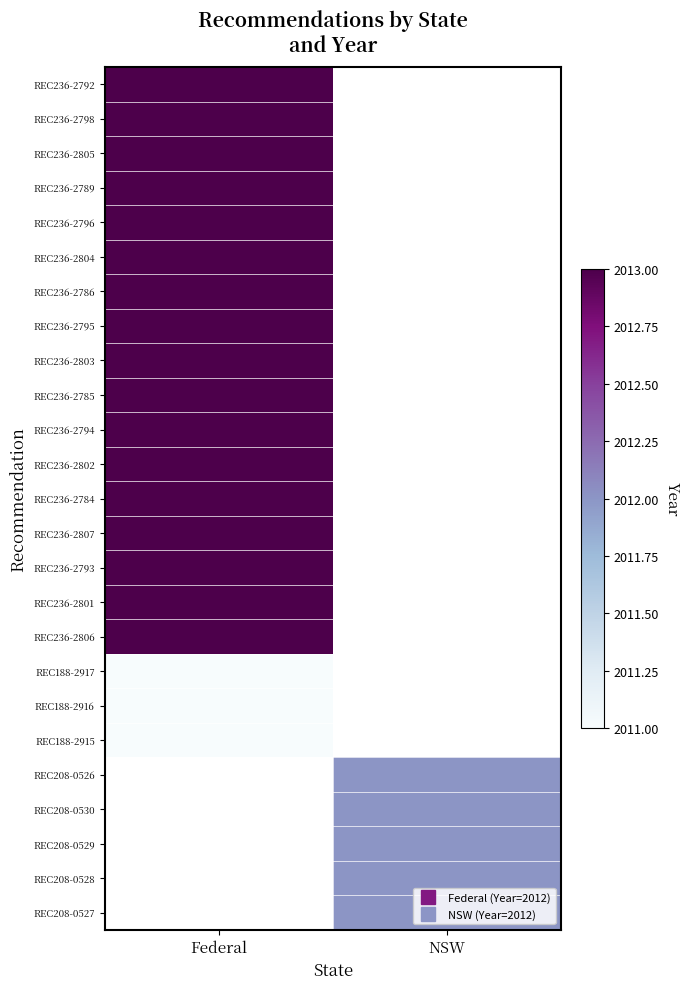

Between NSW and Federal, which is larger?

Federal